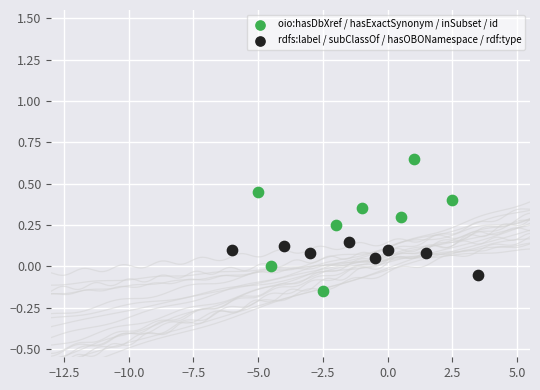

Which series has the widest spread of Y values?

oio:hasDbXref / hasExactSynonym / inSubset / id